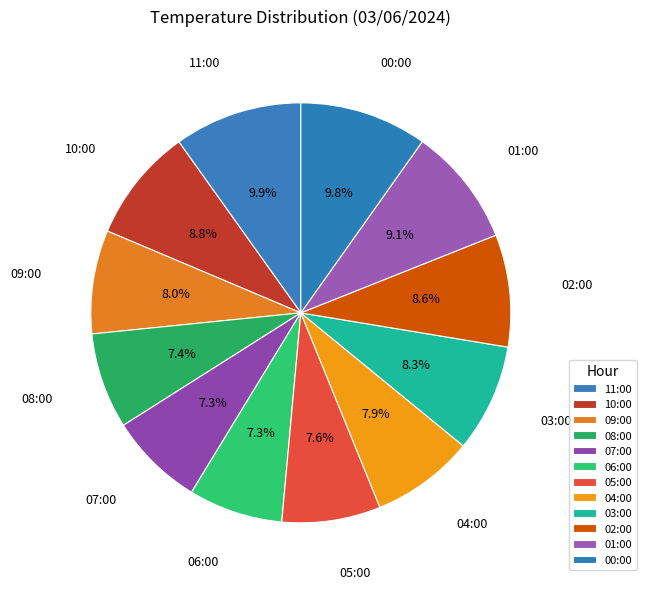

Is there any slice that represents more than half of the pie?

No